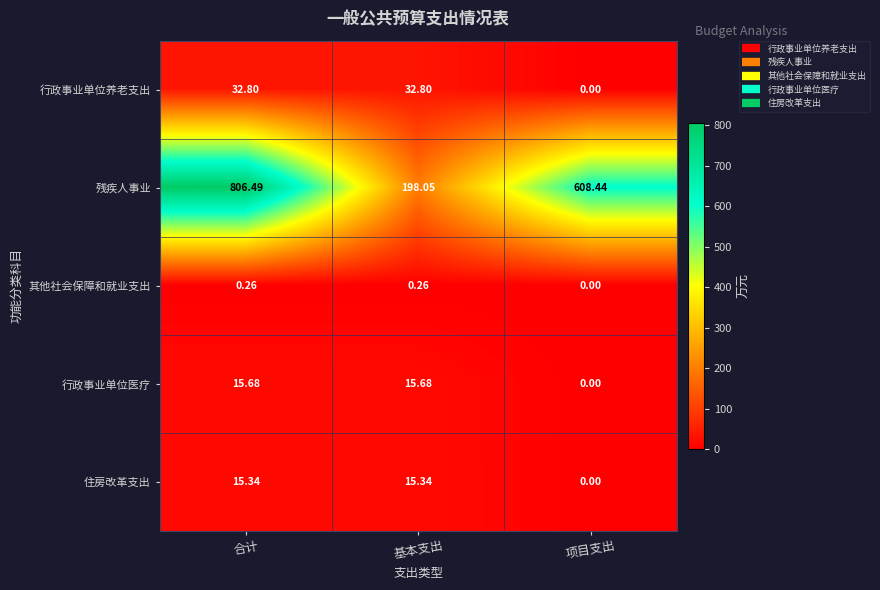

At which label does 残疾人事业 reach its peak?

合计